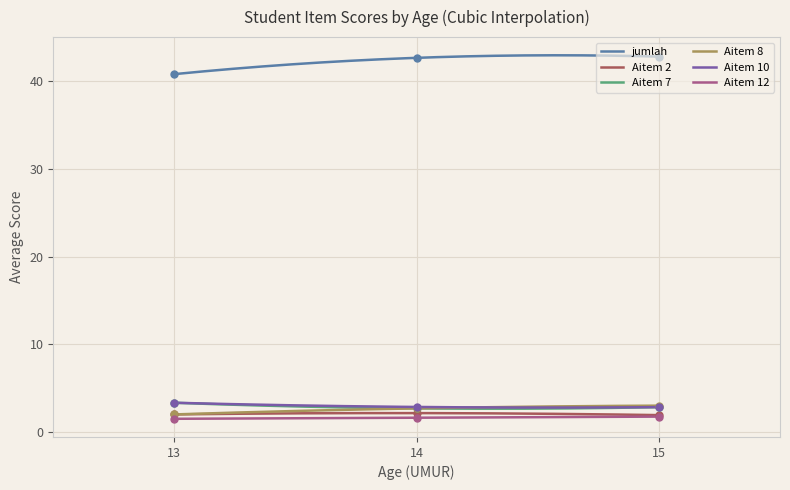

True or false: Aitem 12 and jumlah cross at least once.

False